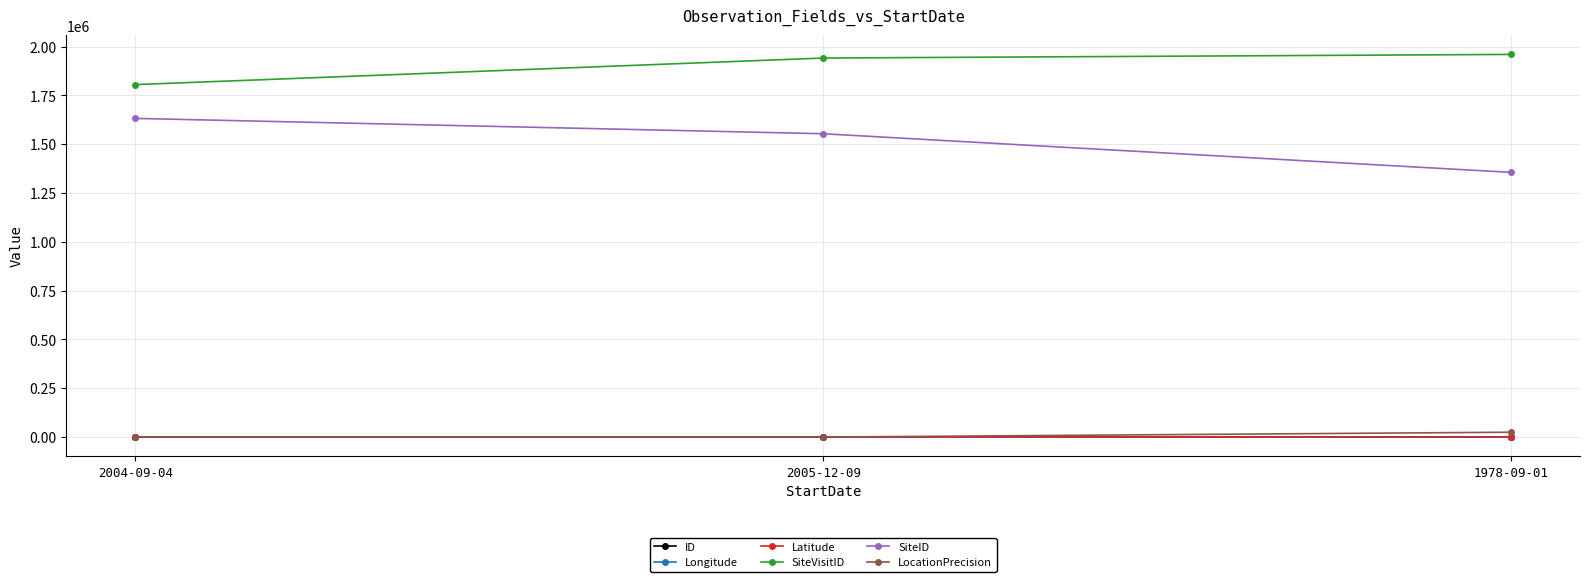

Which series has the largest total across all categories?

SiteVisitID